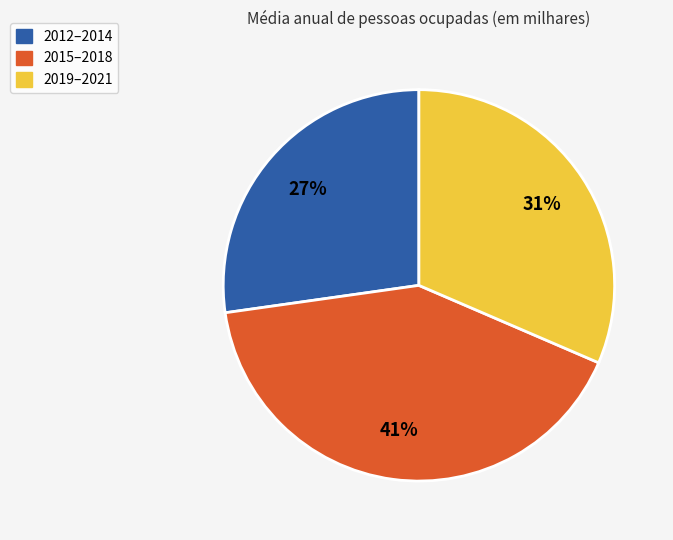

Rank the categories by value from highest to lowest.

2015–2018, 2019–2021, 2012–2014